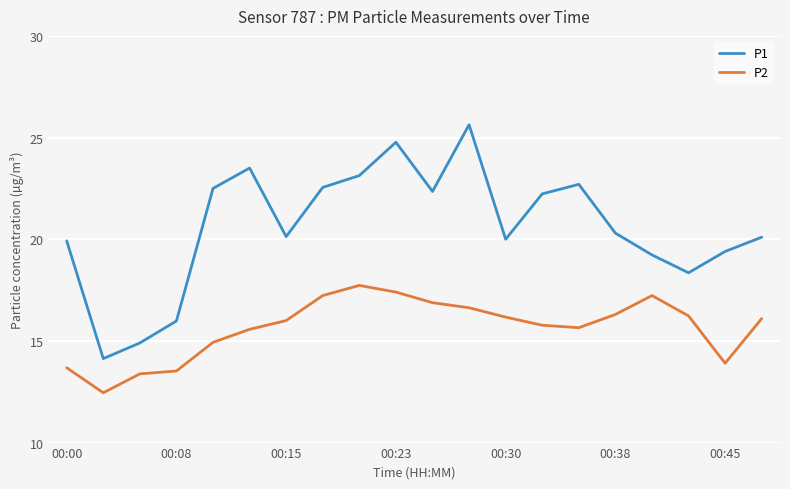

True or false: P2 and P1 cross at least once.

False